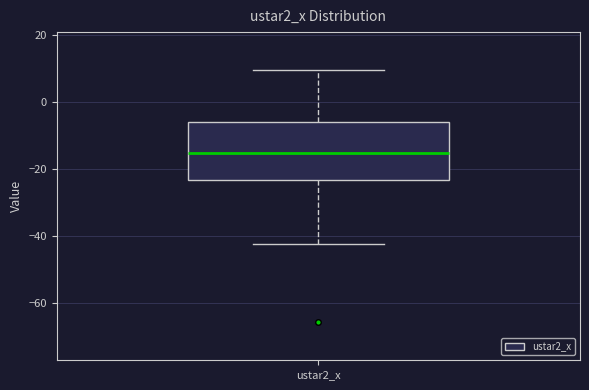

Transcribe this box plot: give where the median line is, the range the box spans, and where the two whiskers end, as read against the y-axis. The values are not printed on the chart, so give them approximately, as read against the axis.

median -16, box -24 to -6, whiskers -42 to 10